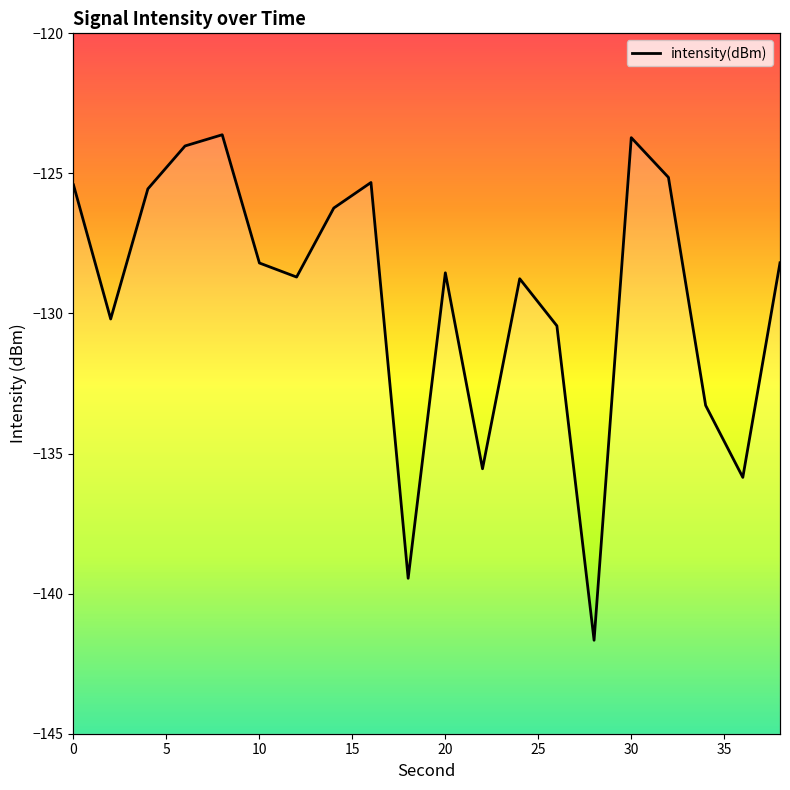

Is it true that the value at 15 is 133.4?

False